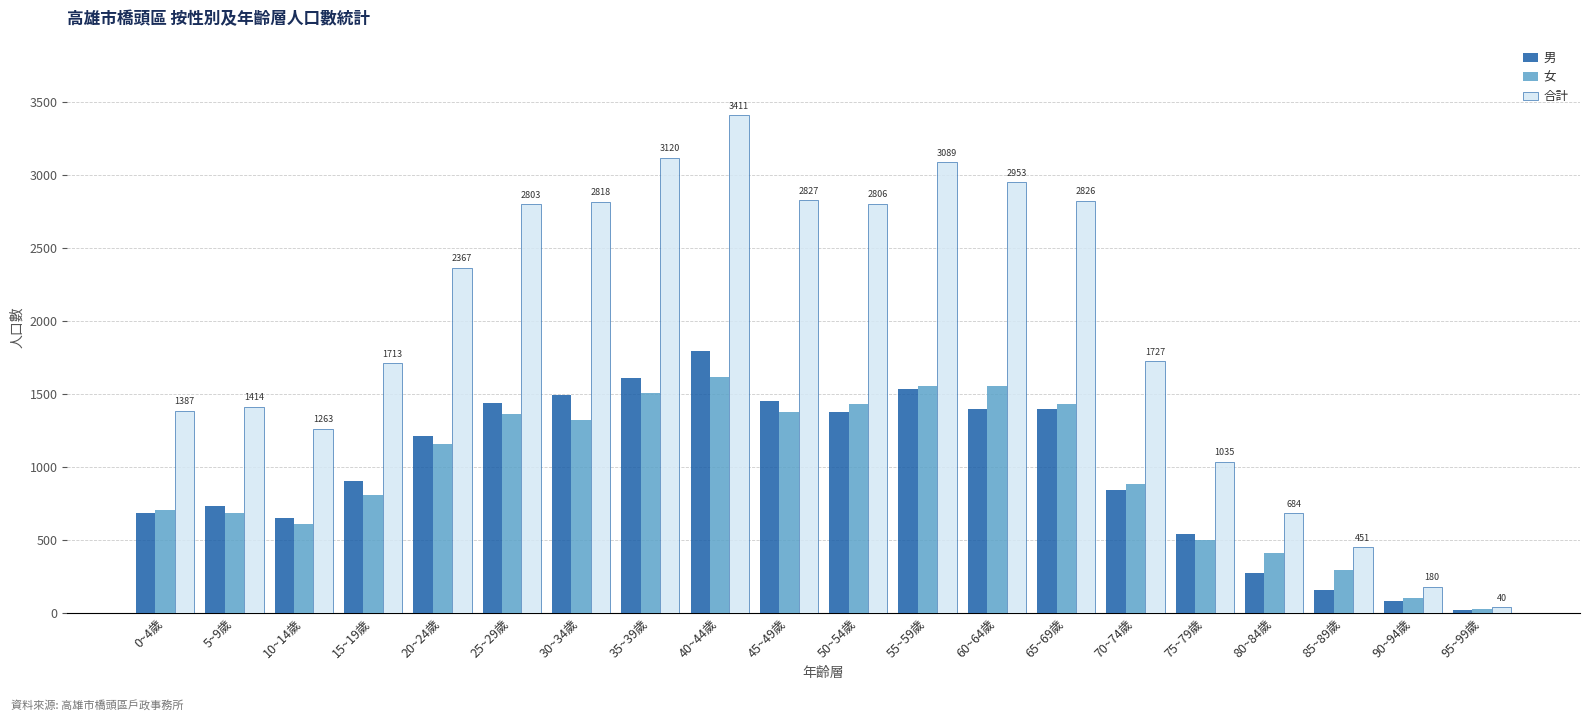

Which series has the largest total across all categories?

合計